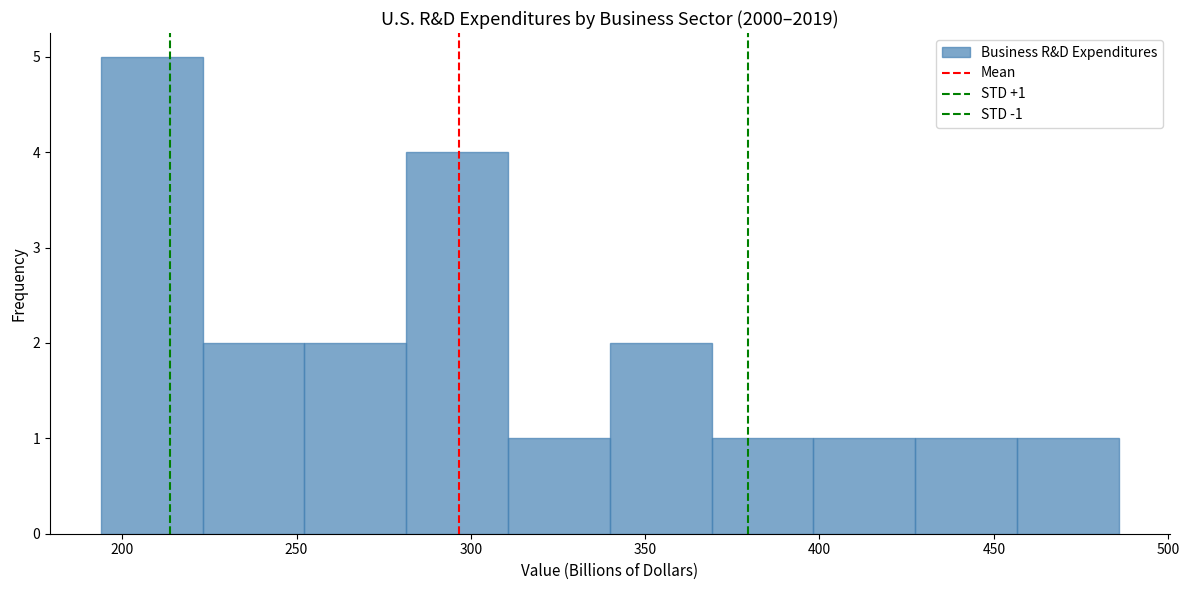

Which range on the x-axis has the tallest bar?

195 to 225